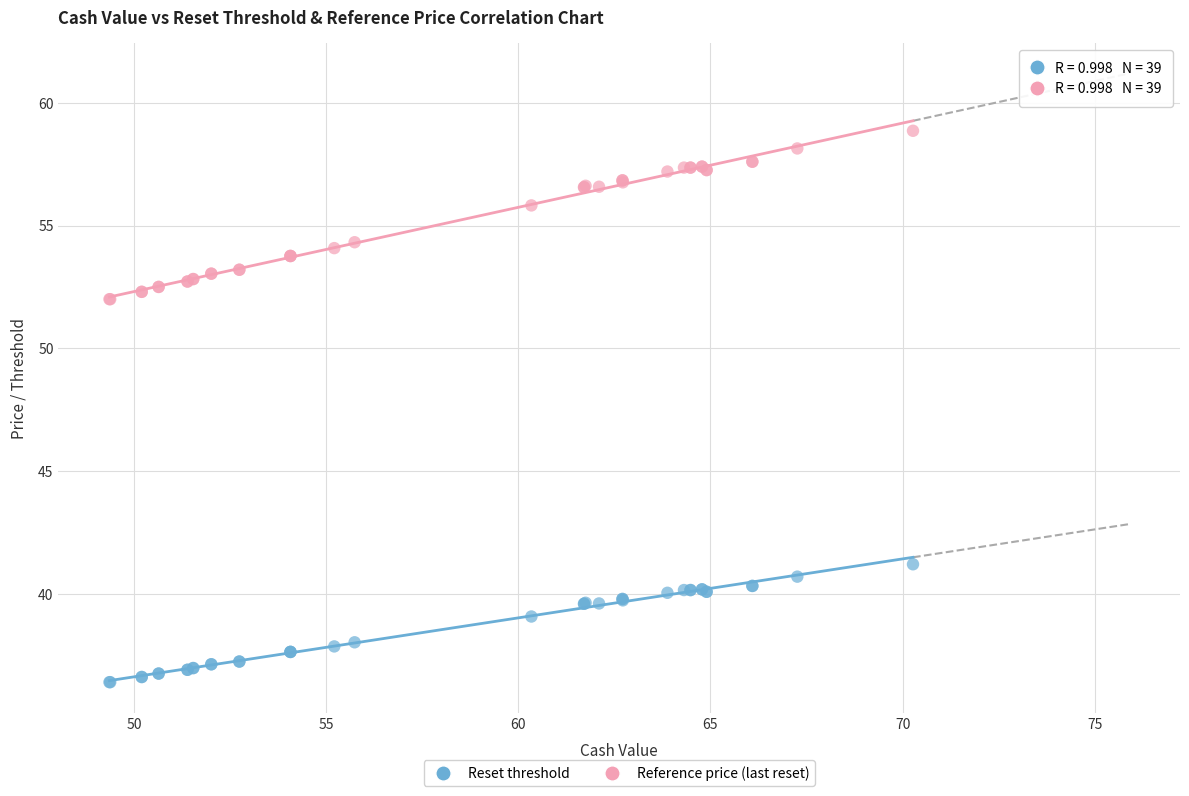

Which series reaches the maximum Y coordinate?

Reference price (last reset)